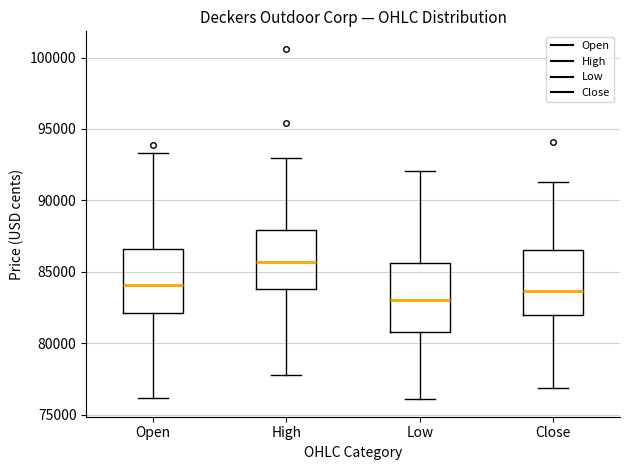

Which box has the lowest median line?

Low